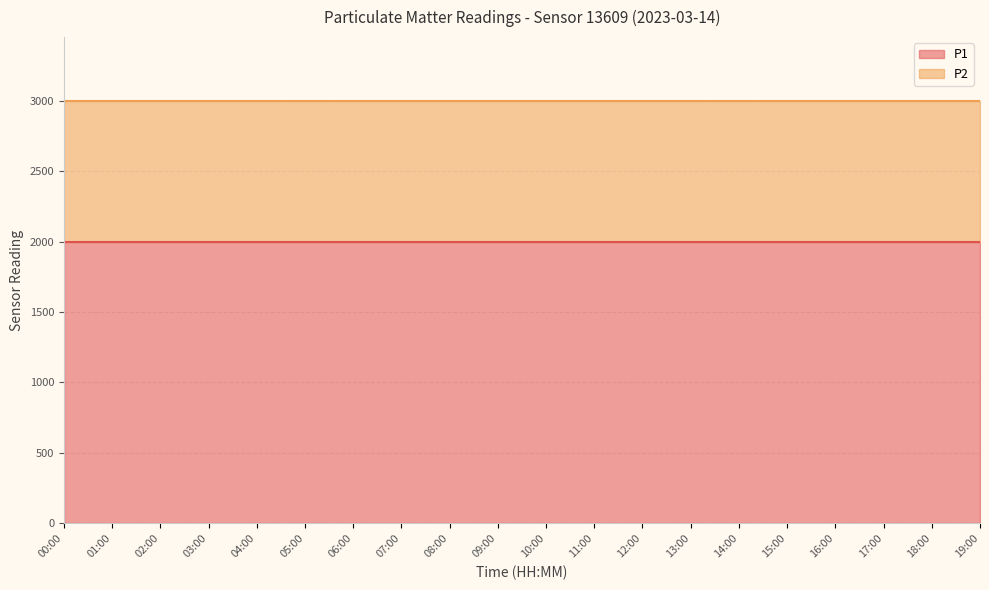

At how many categories does at least one series exceed 1159?

20